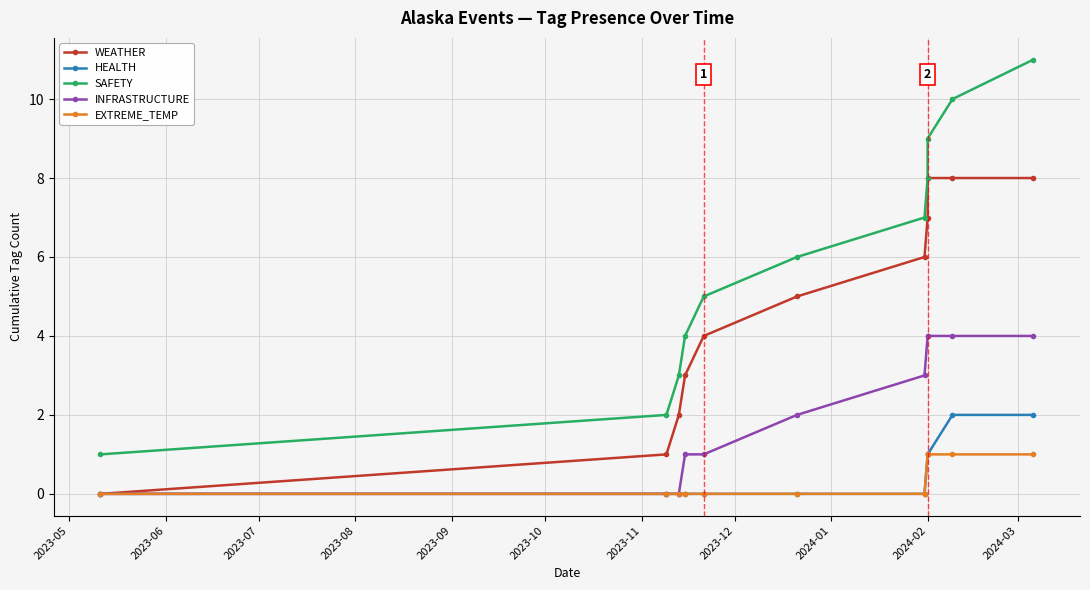

Which category has the highest value in the SAFETY series?

2024-03